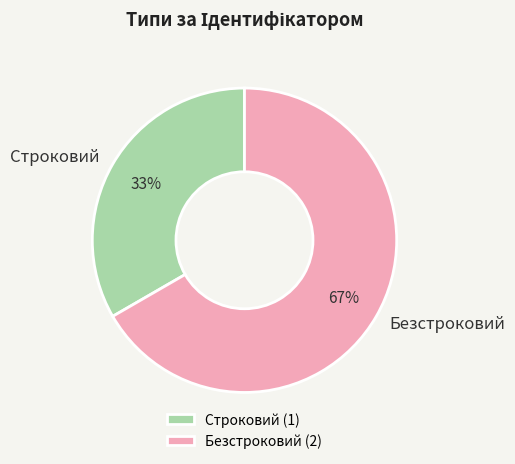

Rank the categories by value from highest to lowest.

Безстроковий, Строковий